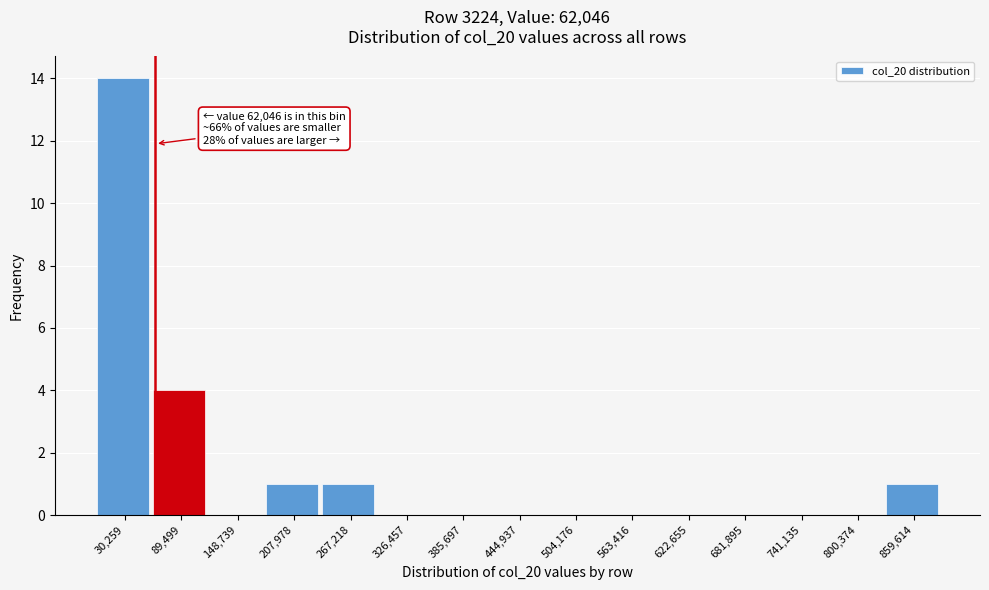

Which range on the x-axis has the tallest bar?

0 to 60000